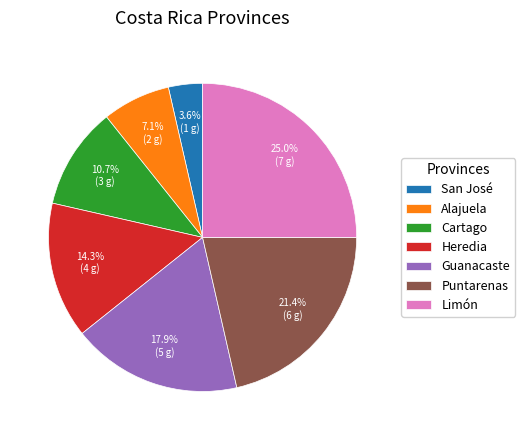

What percentage is the Puntarenas slice, to the nearest percent?

21%